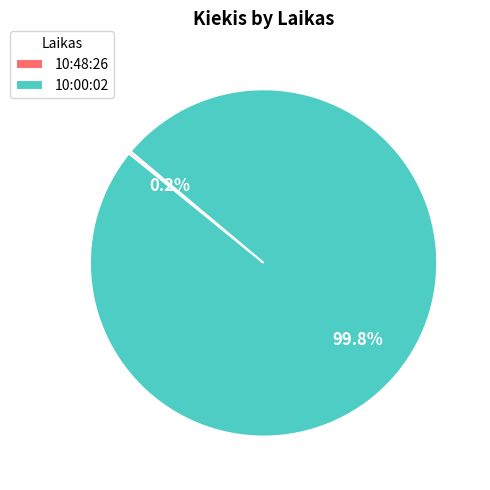

How much of the chart is everything except 10:00:02?

0.2%